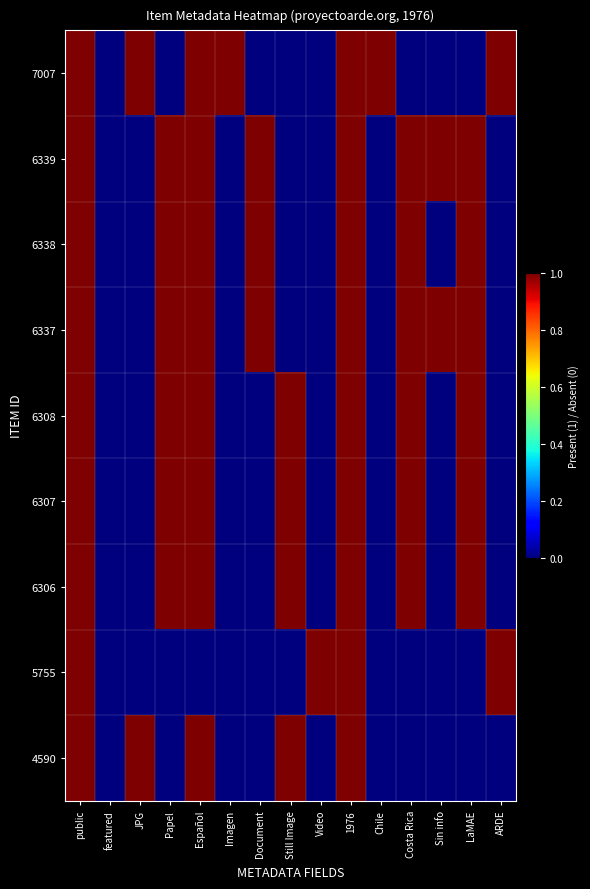

At how many categories does at least one series exceed 0?

14